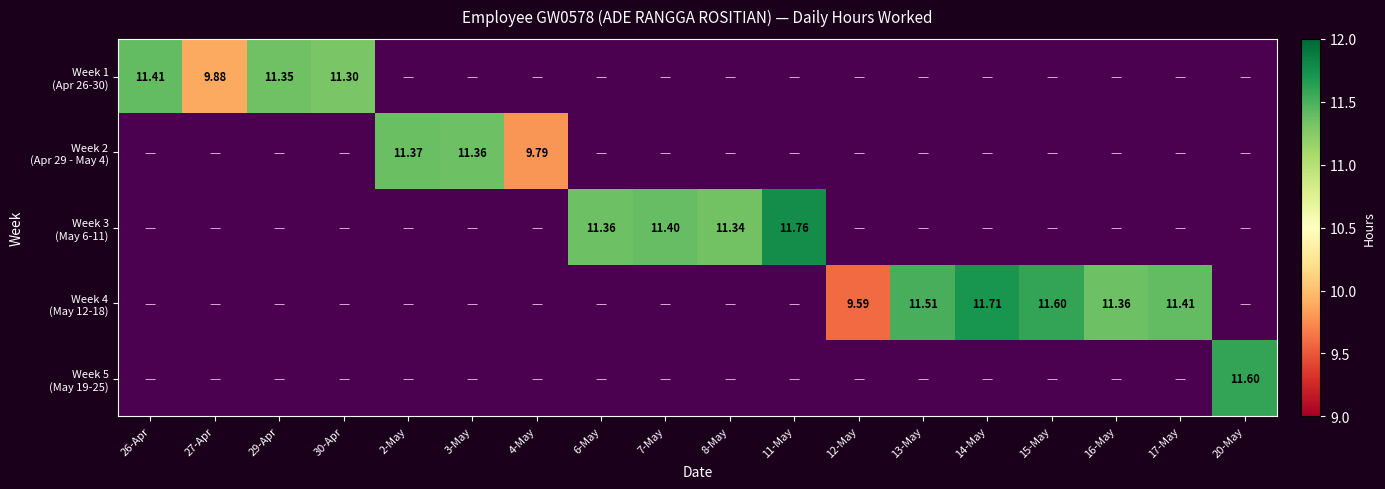

Which category has the lowest value in the Week 1 (Apr 26-30) series?

27-Apr